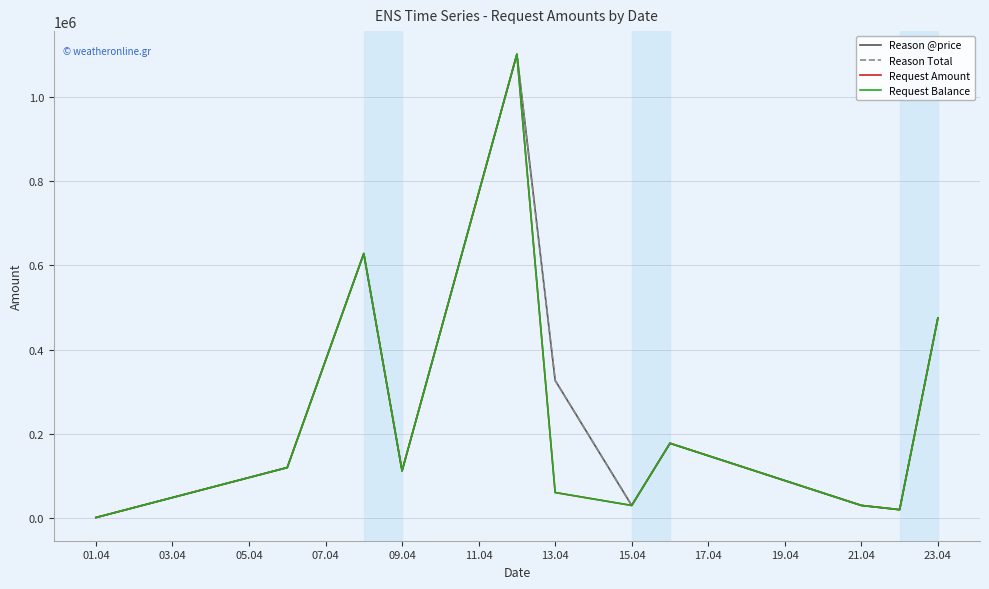

True or false: Request Balance and Reason @price intersect in this chart.

False